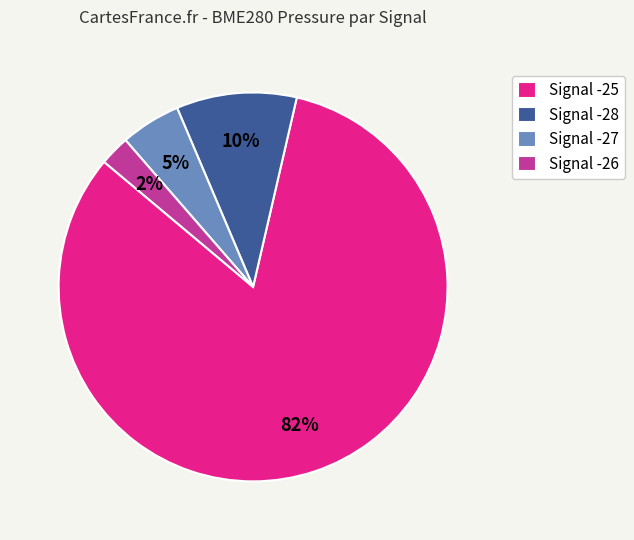

Which slice represents more than half of the pie?

Signal -25